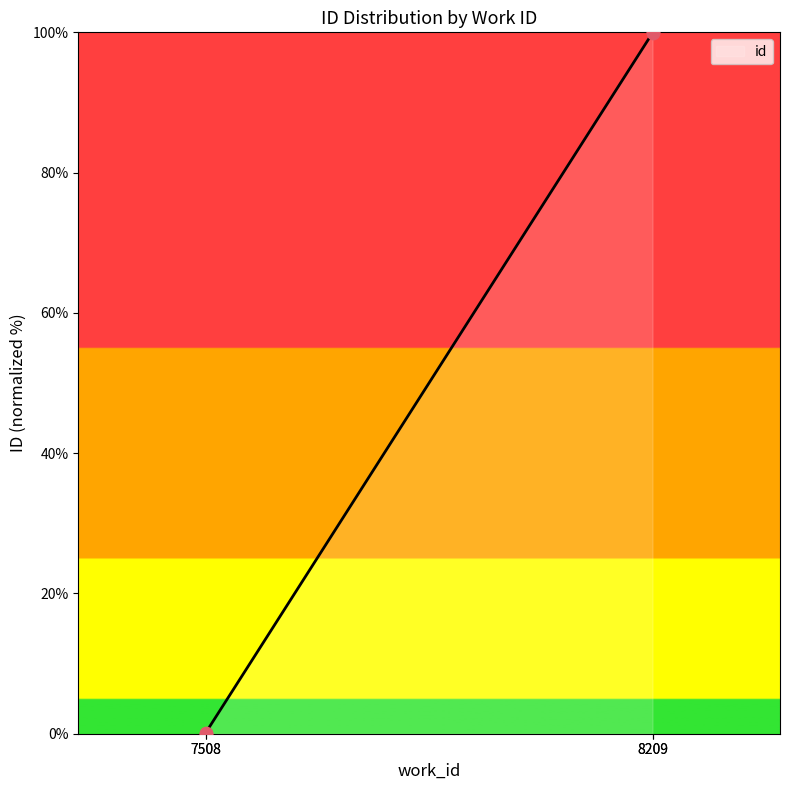

Which has a higher value, 8209 or 7508?

8209